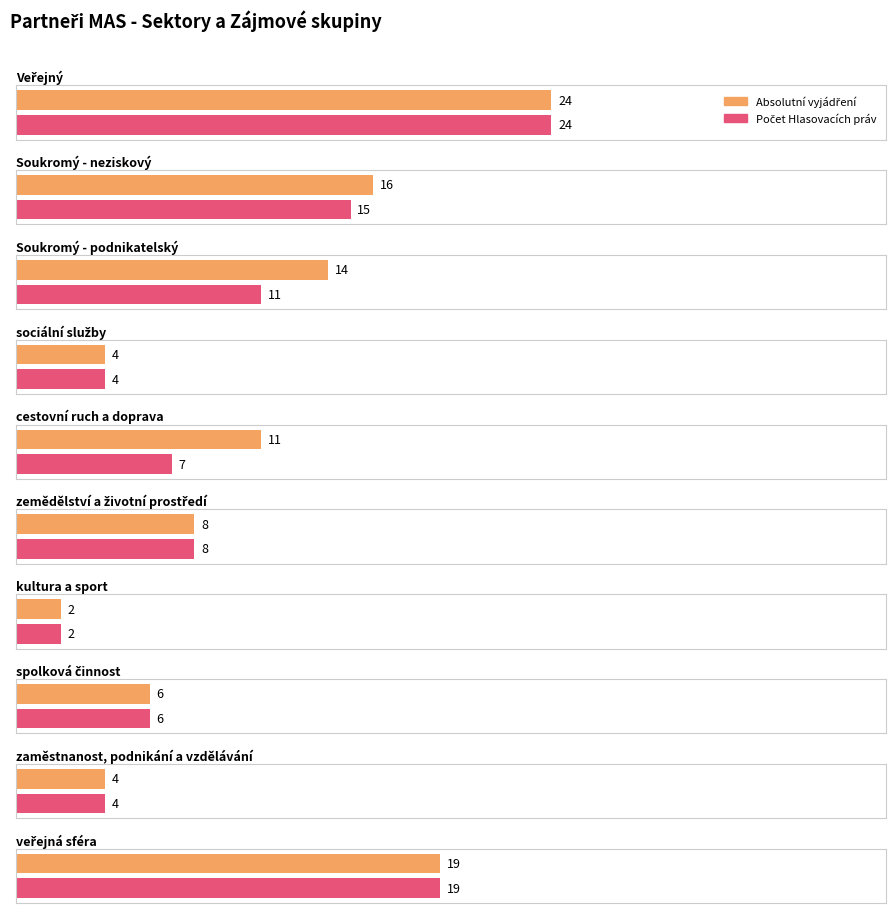

What is the sum of the Absolutní vyjádření values at veřejná sféra and zaměstnanost, podnikání a vzdělávání?

23